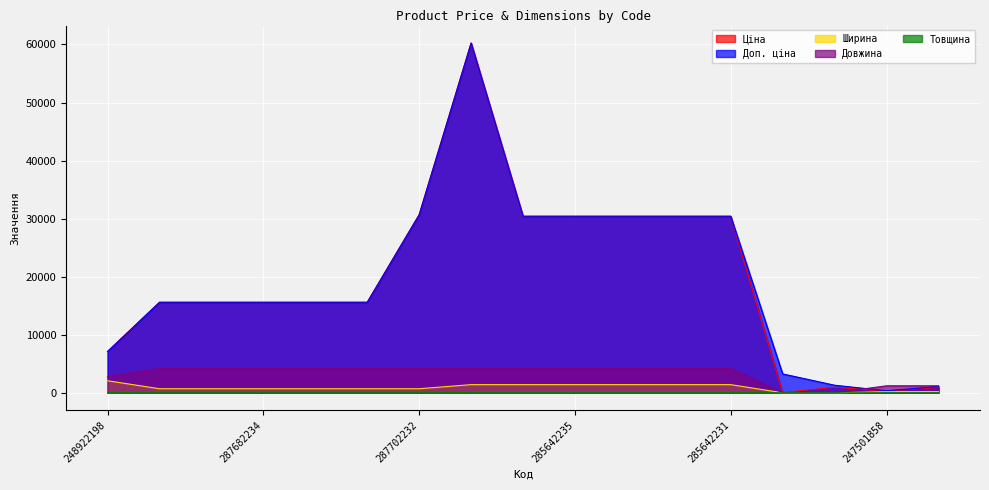

True or false: Ширина and Товщина intersect in this chart.

False